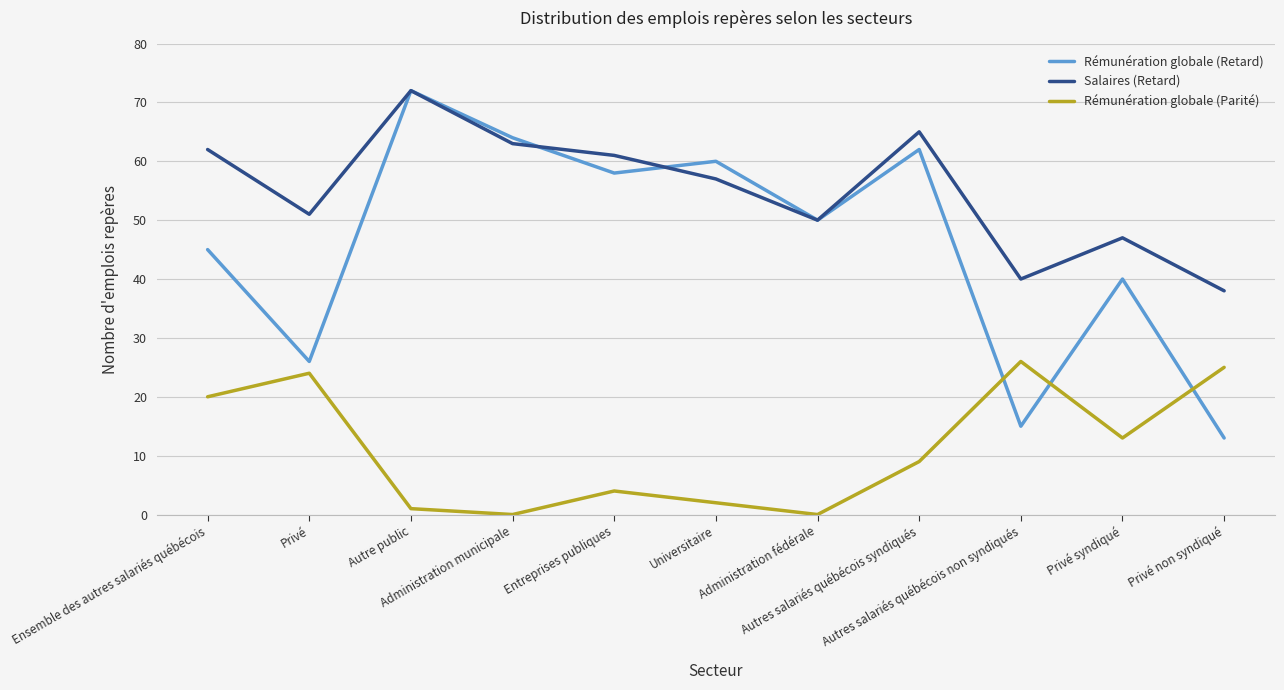

List the series in order of their overall mean, lowest first.

Rémunération globale (Parité), Rémunération globale (Retard), Salaires (Retard)